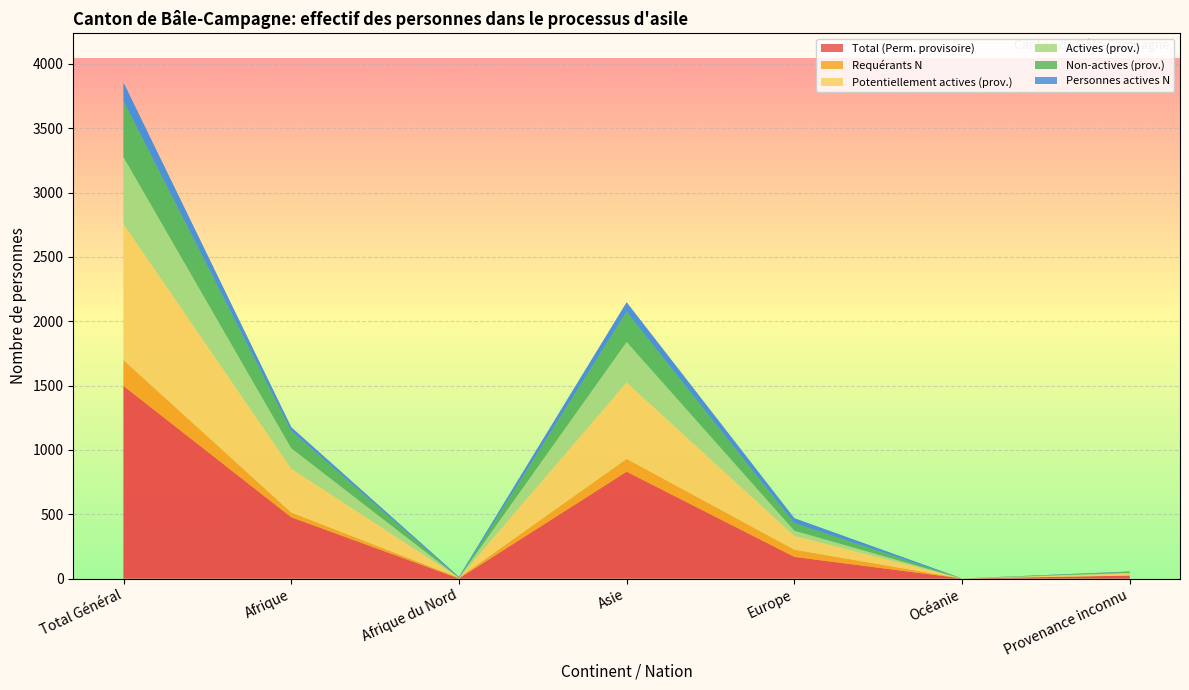

Reading left to right, extract all data points from this chart.

Total (Perm. provisoire): 1496	476	0	830	168	0	22
Requérants N: 201	37	6	100	56	0	2
Potentiellement actives (prov.): 1058	341	0	594	108	0	15
Actives (prov.): 520	159	0	315	40	0	6
Non-actives (prov.): 438	135	0	236	60	0	7
Personnes actives N: 139	27	6	71	36	0	2